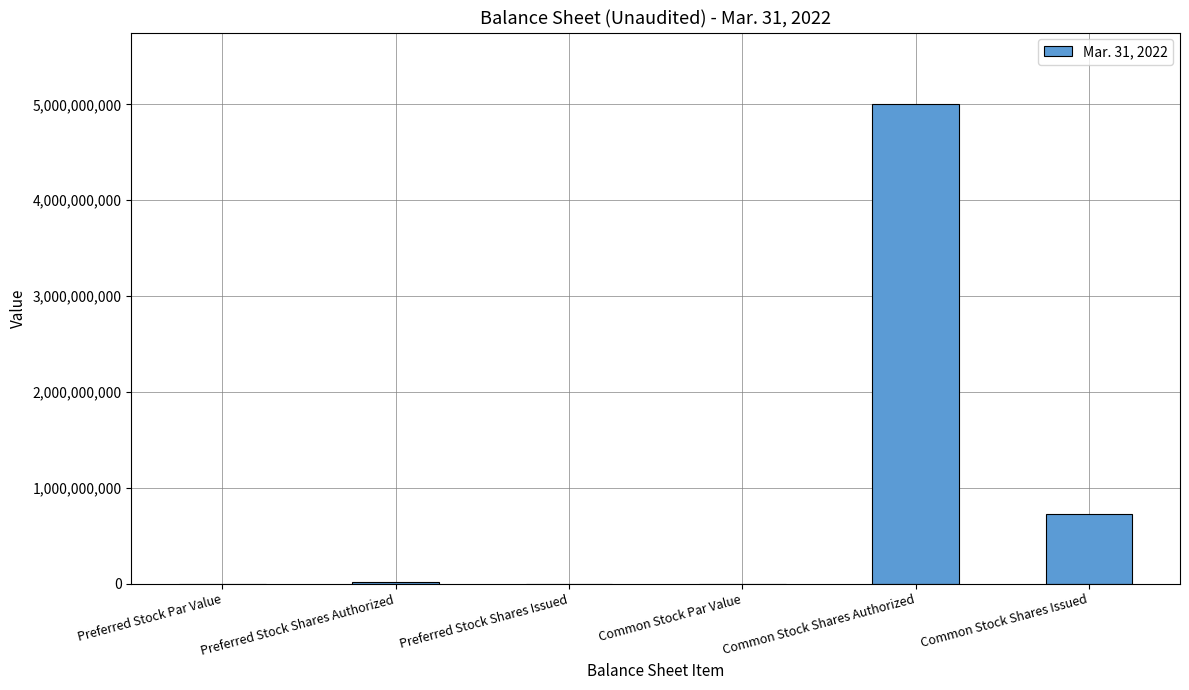

What is the greatest value displayed?

5000000000.0